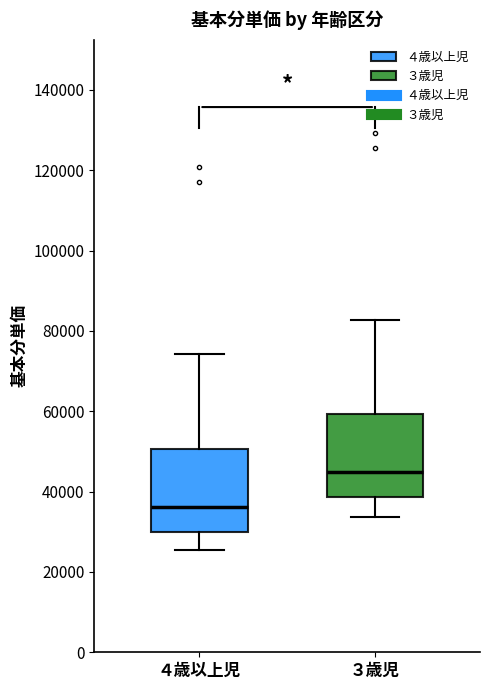

Which box's median line is the highest?

３歳児